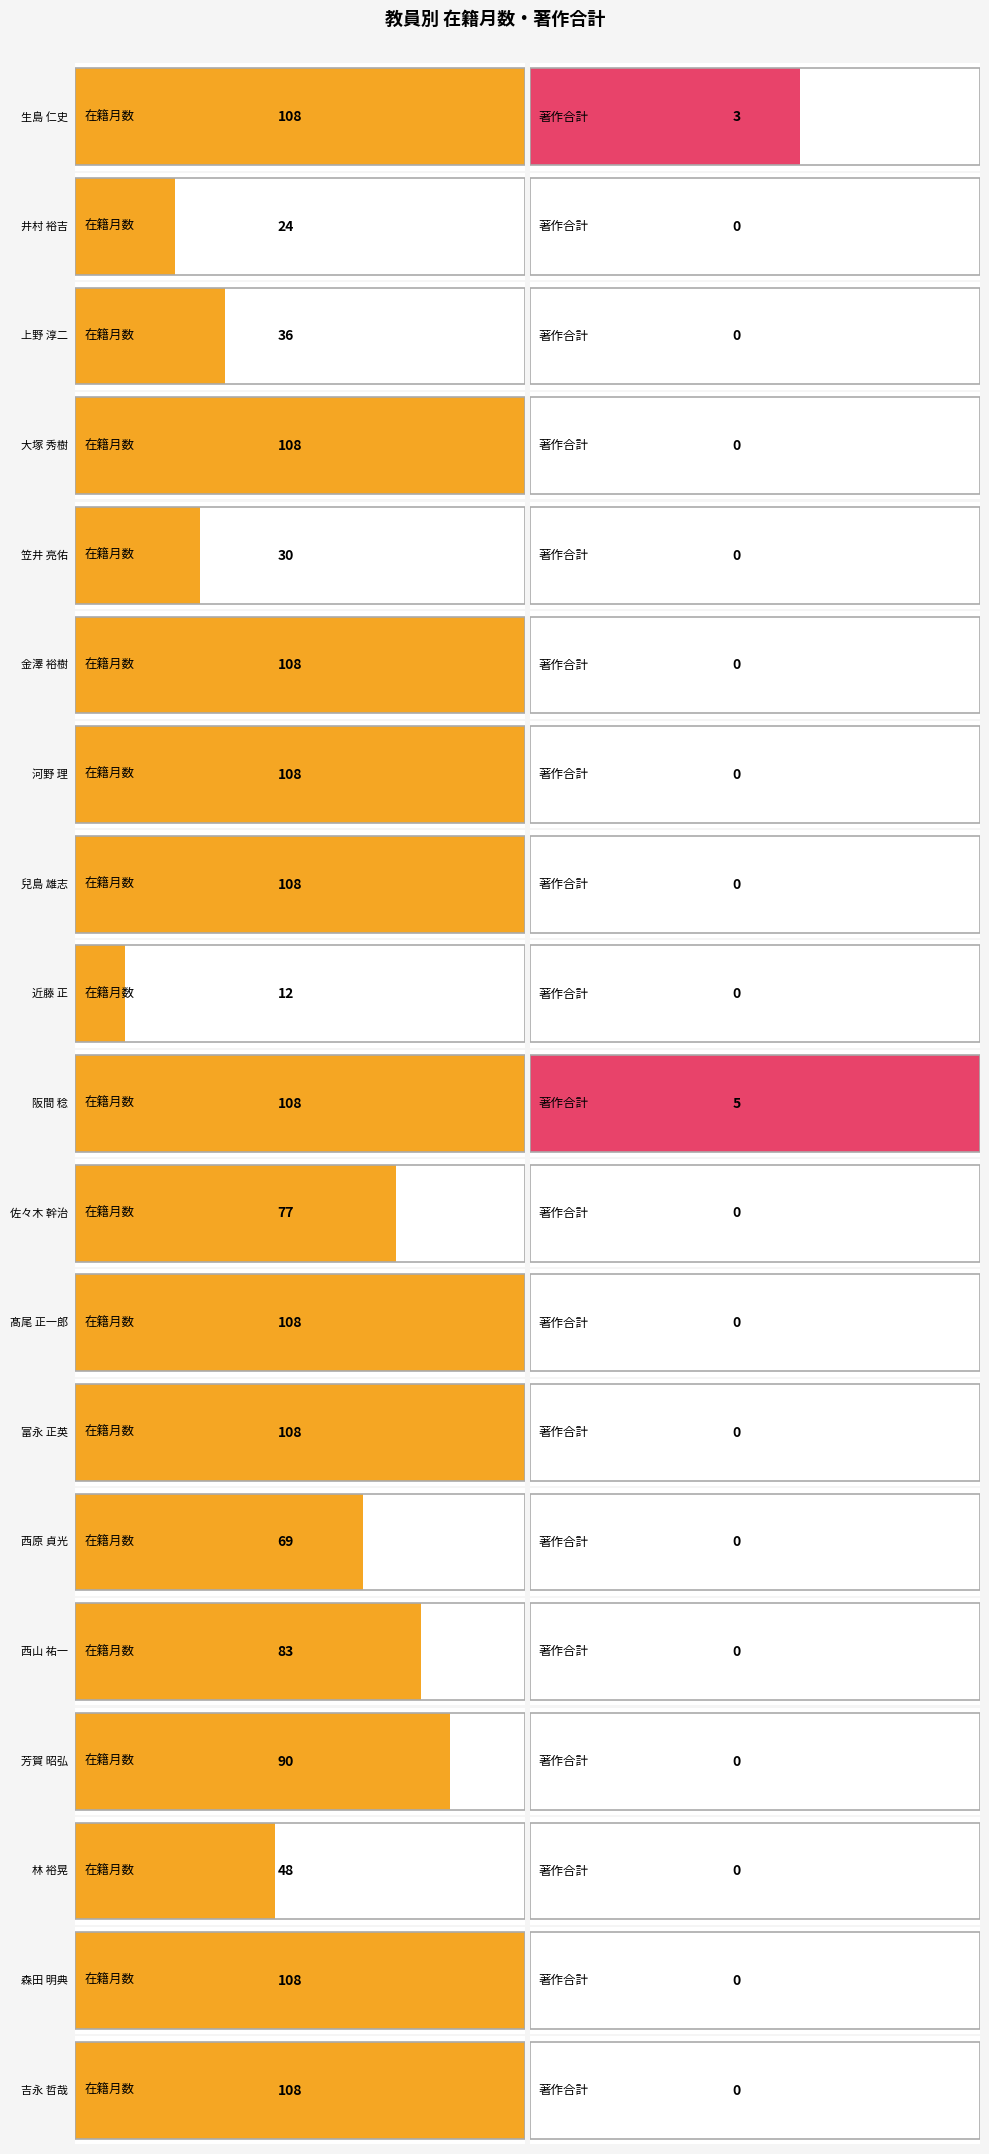

What are all the series names shown in the legend?

在籍月数, 著作合計